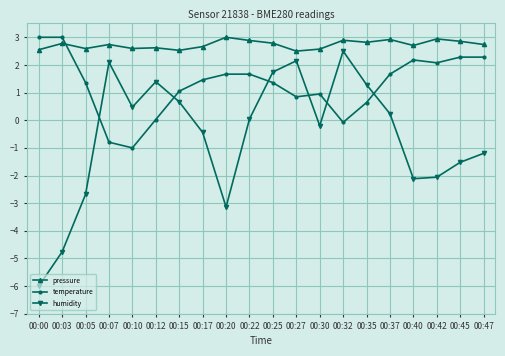

How many intersections are there between temperature and humidity?

6